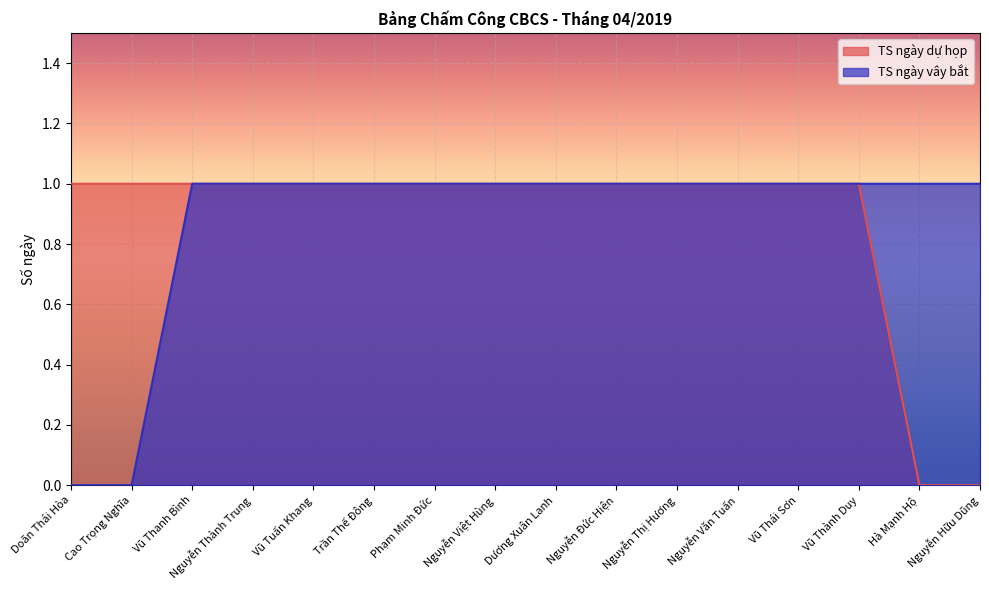

What is the total value across all series at Hà Mạnh Hộ?

1